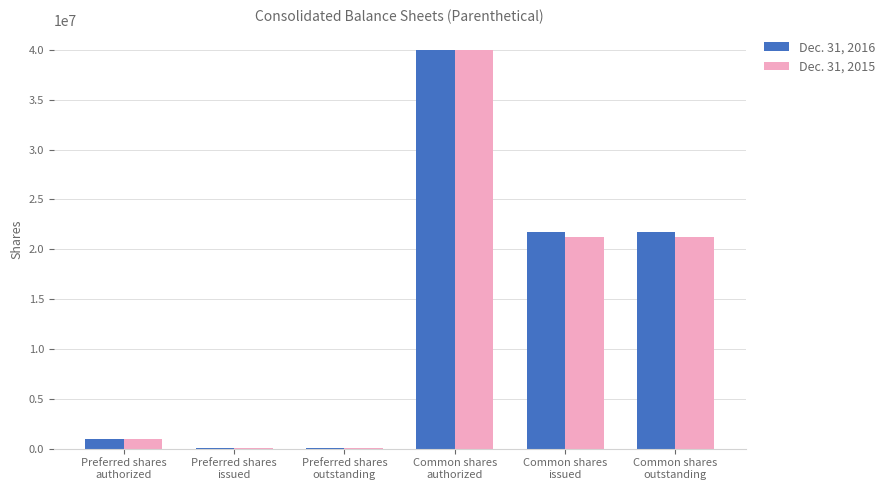

At which category is the sum across all series the highest?

Common shares
authorized